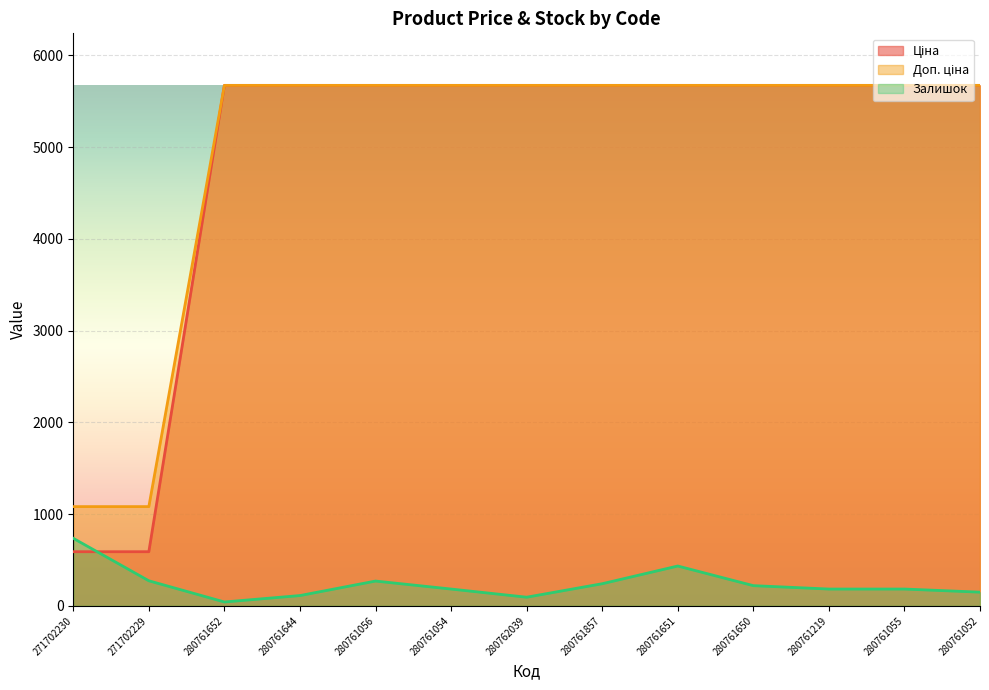

The value of Доп. ціна at 280761652 is 5673.8. True or false?

True